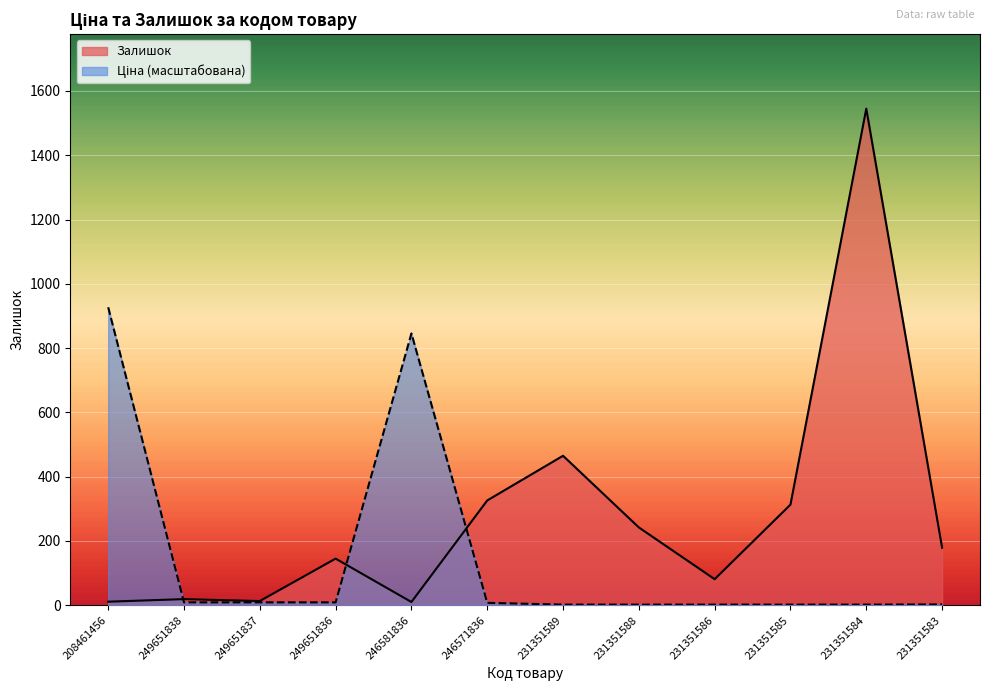

What position from the right is 231351584?

2